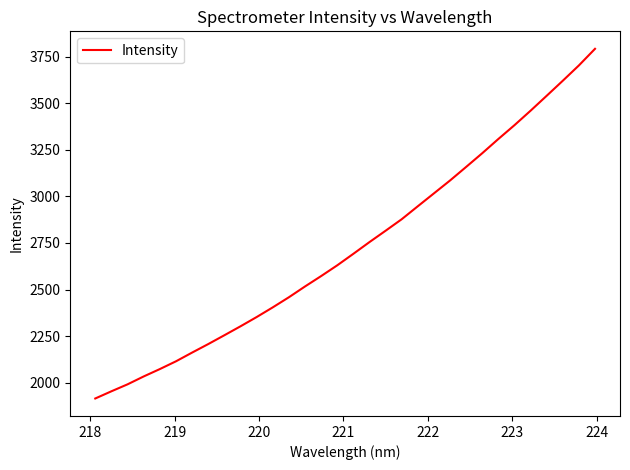

Count the number of data series in this chart.

1